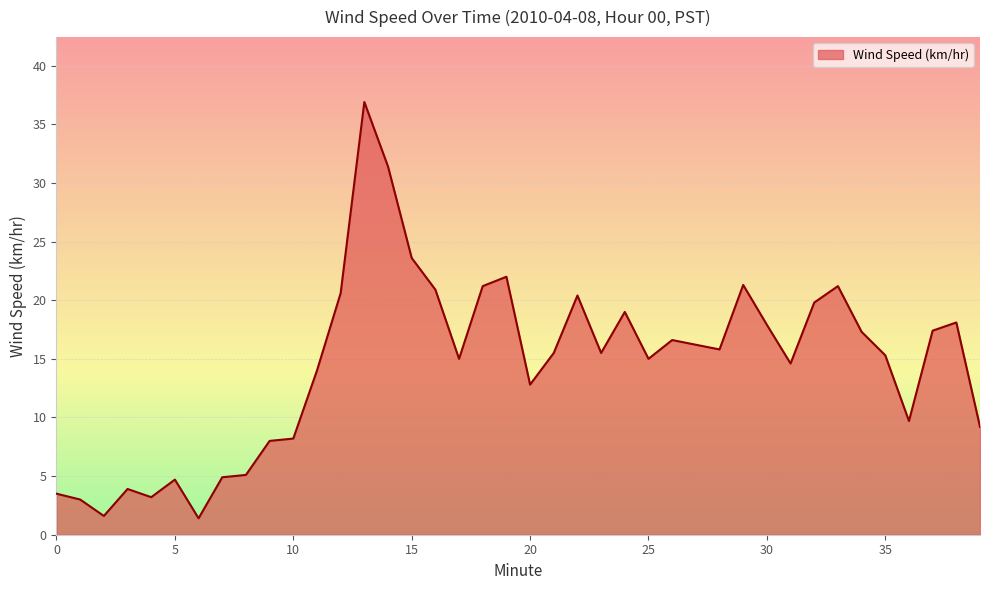

What is the average value?

14.5